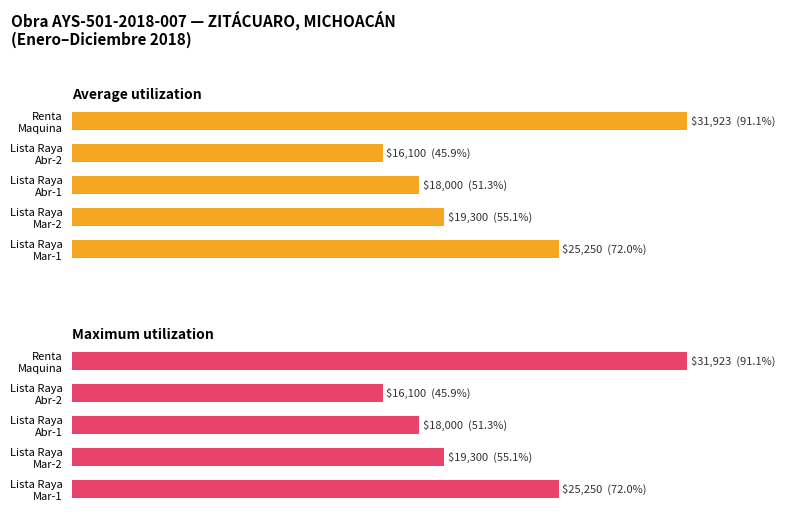

What is the average value of the Maximum utilization series?

63.1